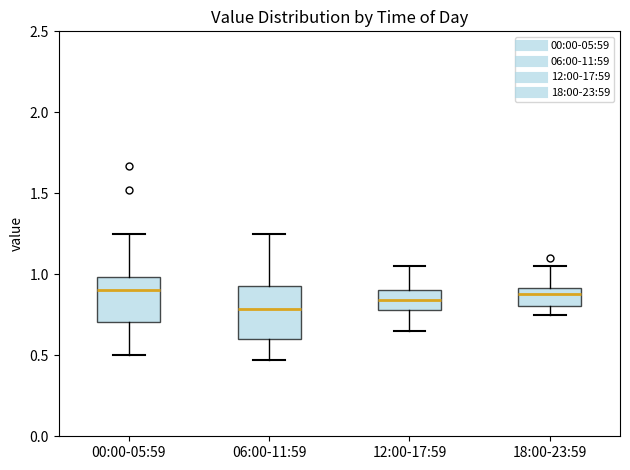

Reading left to right, read every box against the y-axis: the position of its median line, the range the box covers, and the ends of its whiskers. The values are not printed on the chart, so give them approximately, as read against the axis.

00:00-05:59: median 0.90, box 0.70 to 1.00, whiskers 0.50 to 1.25
06:00-11:59: median 0.80, box 0.60 to 0.95, whiskers 0.45 to 1.25
12:00-17:59: median 0.85, box 0.80 to 0.90, whiskers 0.65 to 1.05
18:00-23:59: median 0.90 (just below the box's upper edge), box 0.80 to 0.90, whiskers 0.75 to 1.05